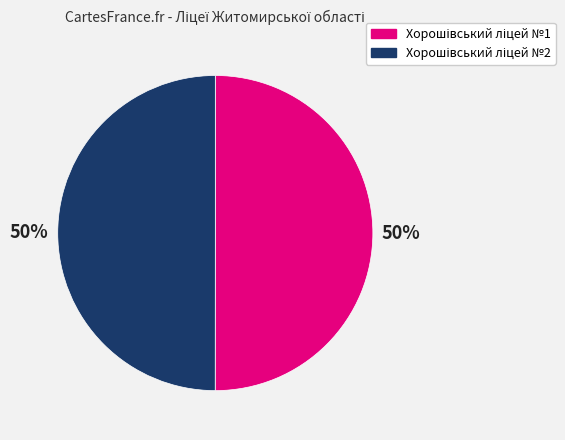

Does Хорошівський ліцей №1 represent more than half of the total?

Yes